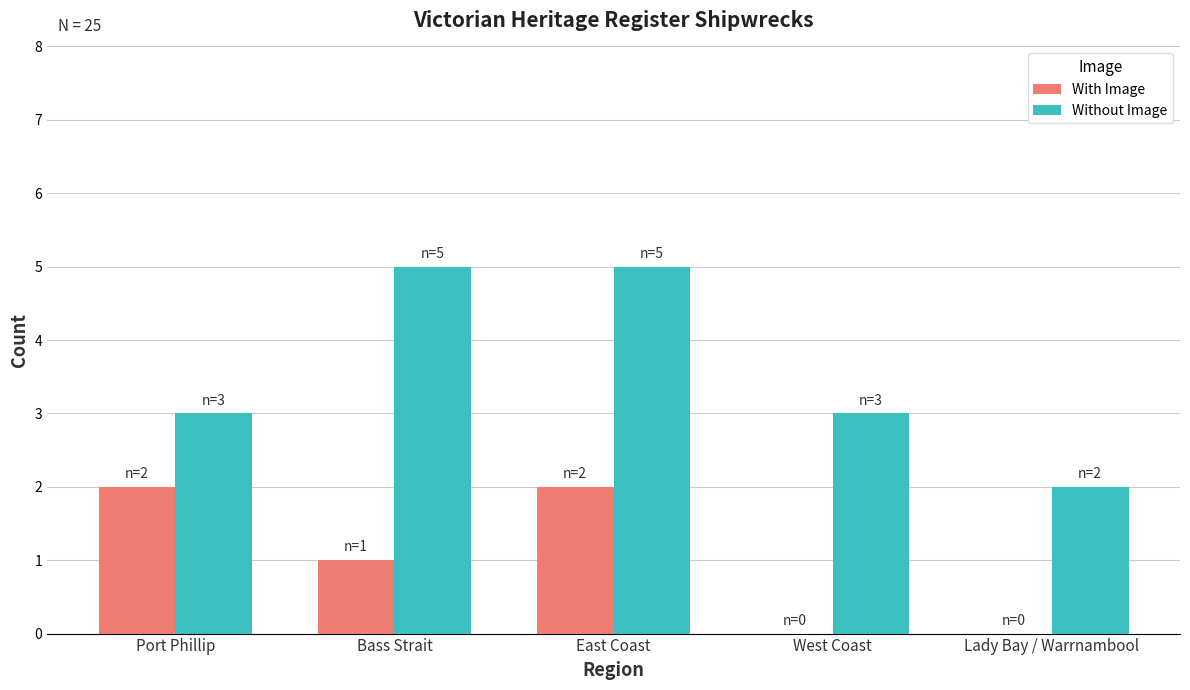

Is it true that With Image equals 0 at Bass Strait?

False